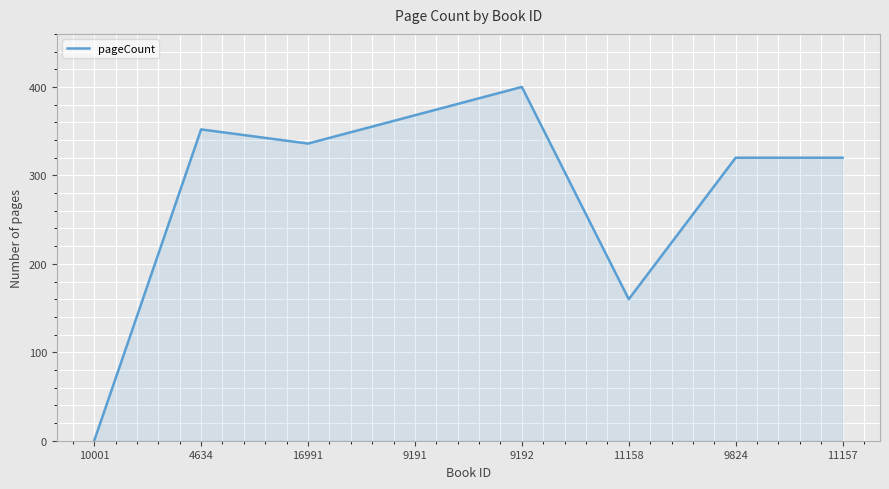

What is the change in value from 4634 to 11157?

-32